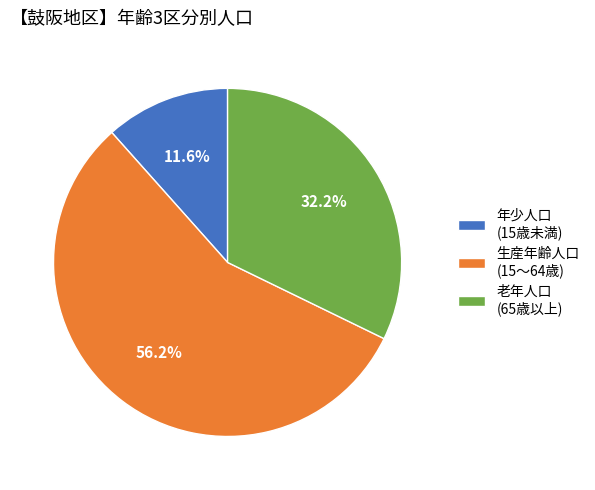

Which slice is the largest?

生産年齢人口 (15～64歳)